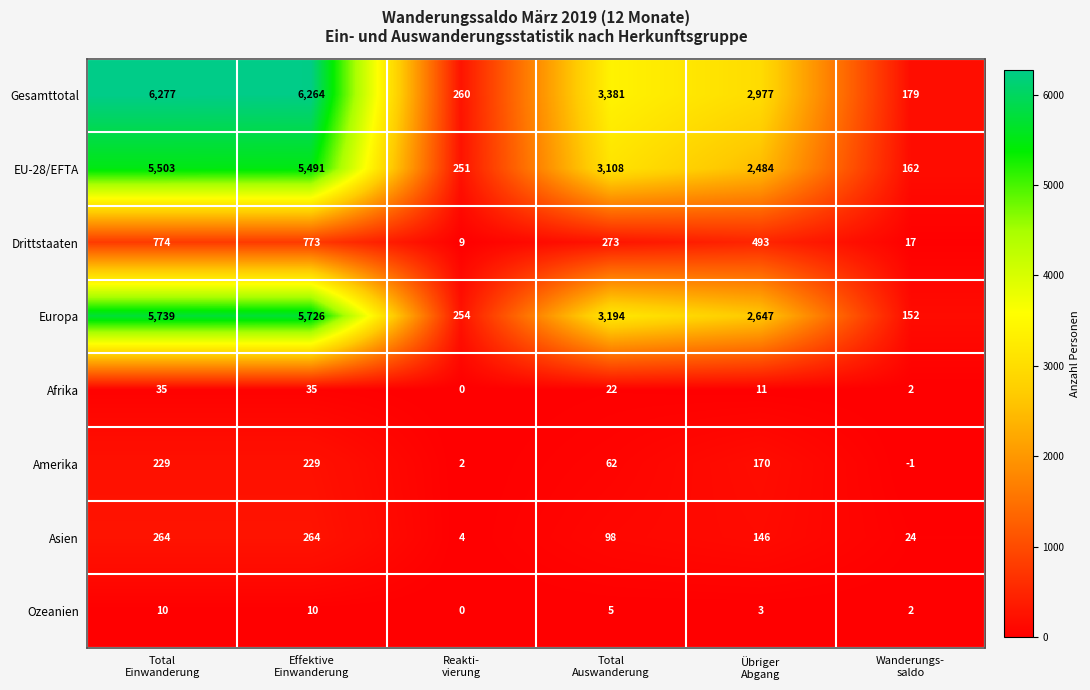

Rank the series by their maximum value, from highest to lowest.

Gesamttotal, Europa, EU-28/EFTA, Drittstaaten, Asien, Amerika, Afrika, Ozeanien